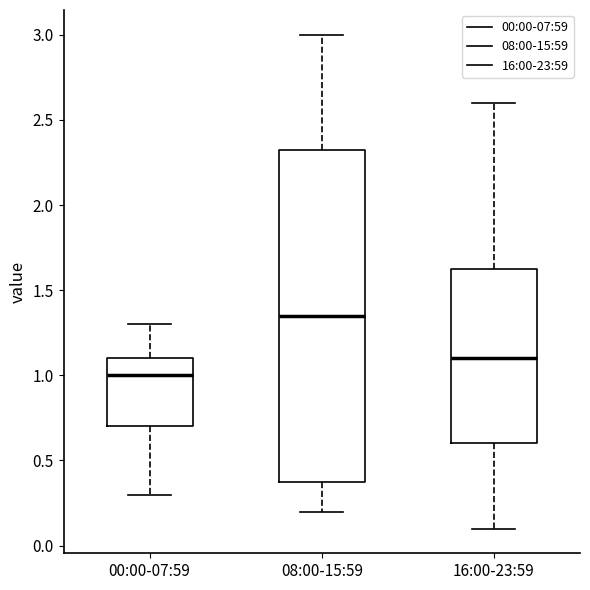

Which box is the tallest, from its lower edge to its upper edge?

08:00-15:59